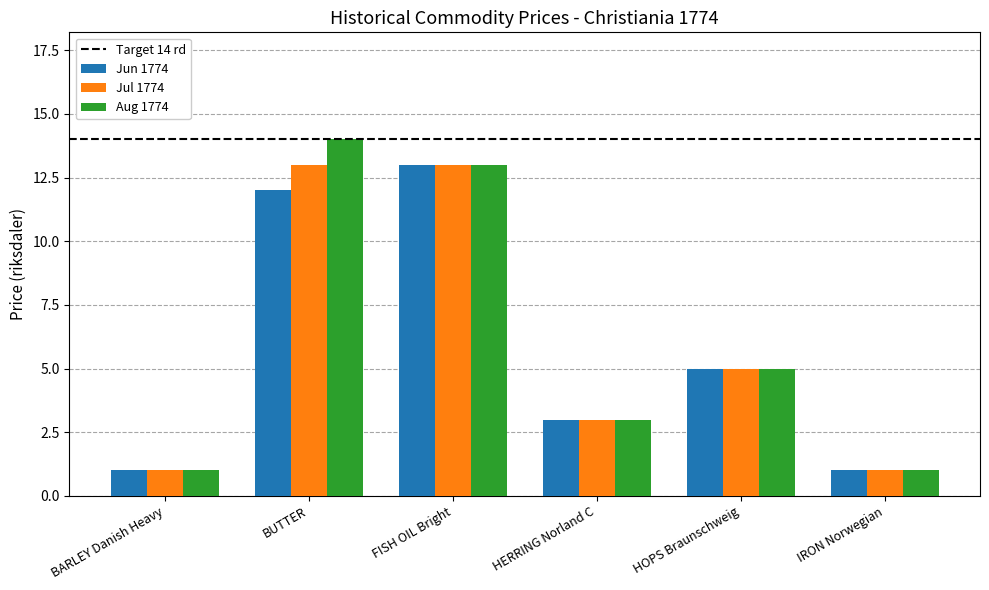

Reading left to right, transcribe all the data shown in this chart.

Jun 1774: BARLEY Danish Heavy=1	BUTTER=12	FISH OIL Bright=13	HERRING Norland C=3	HOPS Braunschweig=5	IRON Norwegian=1
Jul 1774: BARLEY Danish Heavy=1	BUTTER=13	FISH OIL Bright=13	HERRING Norland C=3	HOPS Braunschweig=5	IRON Norwegian=1
Aug 1774: BARLEY Danish Heavy=1	BUTTER=14	FISH OIL Bright=13	HERRING Norland C=3	HOPS Braunschweig=5	IRON Norwegian=1